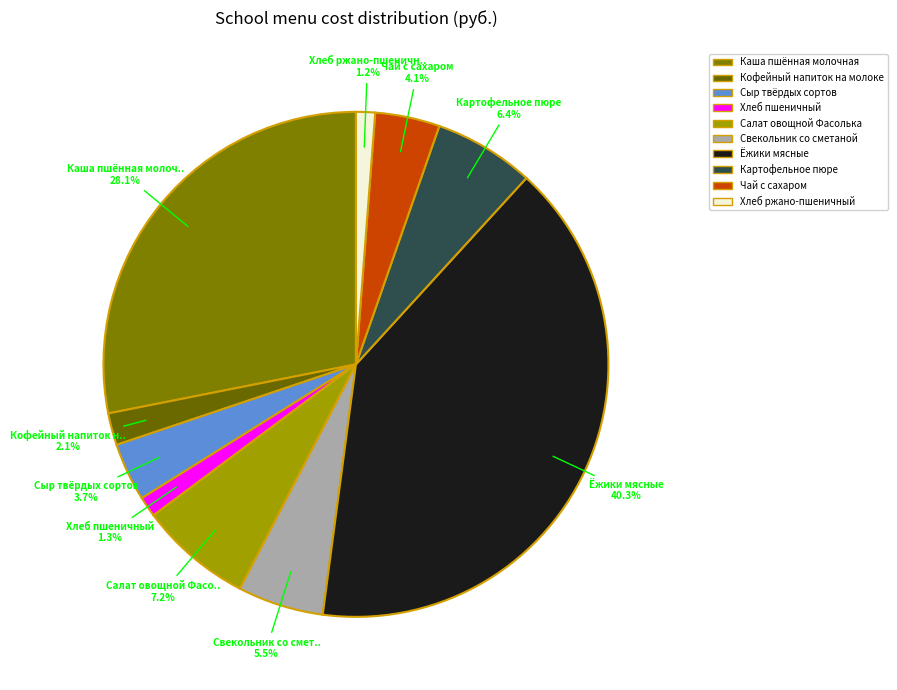

Is it true that Сыр твёрдых сортов is 1% of the pie?

False